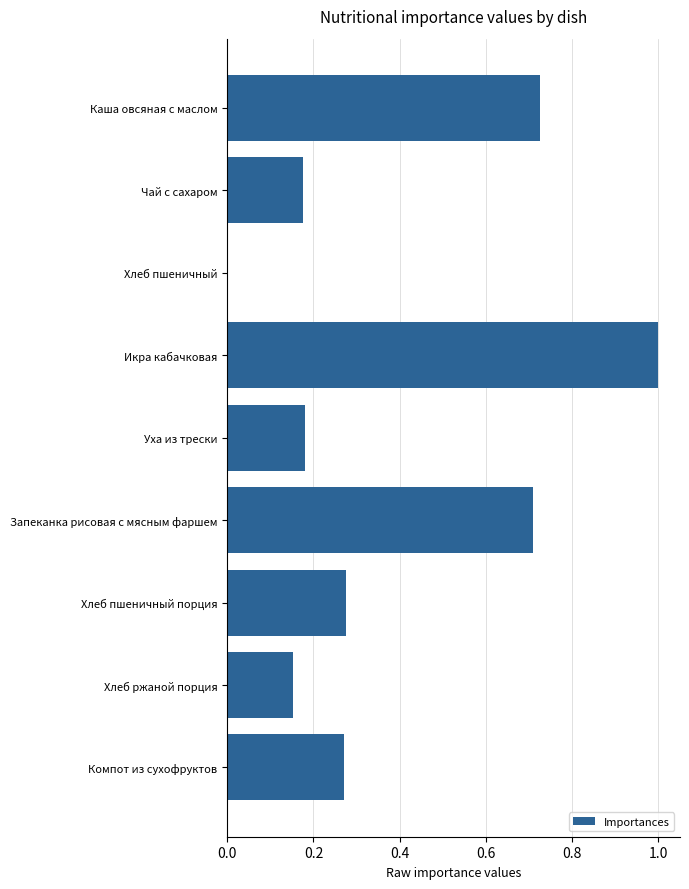

What is the change in value from Икра кабачковая to Хлеб ржаной порция?

-0.8